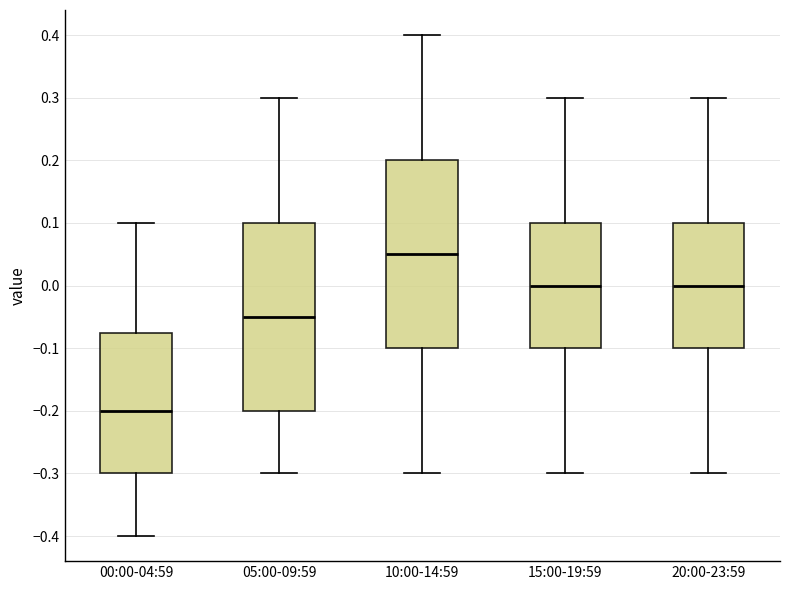

Reading left to right, read every box against the y-axis: the position of its median line, the range the box covers, and the ends of its whiskers. The values are not printed on the chart, so give them approximately, as read against the axis.

00:00-04:59: median -0.20, box -0.30 to -0.07, whiskers -0.40 to 0.10
05:00-09:59: median -0.05, box -0.20 to 0.10, whiskers -0.30 to 0.30
10:00-14:59: median 0.05, box -0.10 to 0.20, whiskers -0.30 to 0.40
15:00-19:59: median 0.00, box -0.10 to 0.10, whiskers -0.30 to 0.30
20:00-23:59: median 0.00, box -0.10 to 0.10, whiskers -0.30 to 0.30